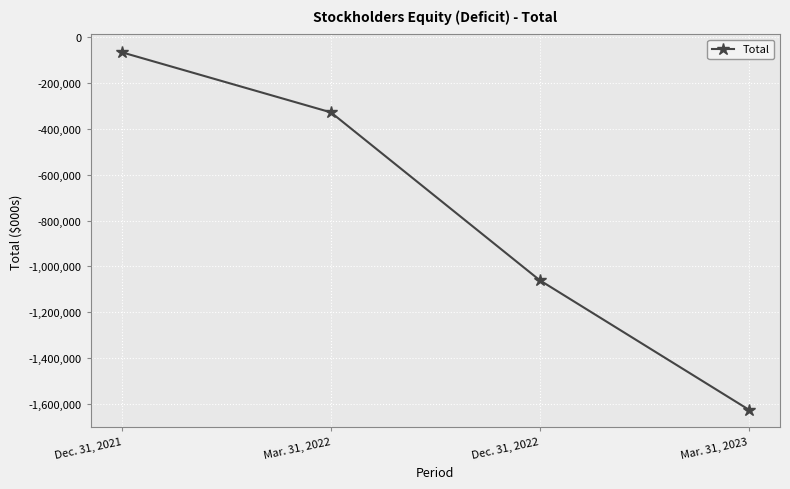

What is the average value?

-770116